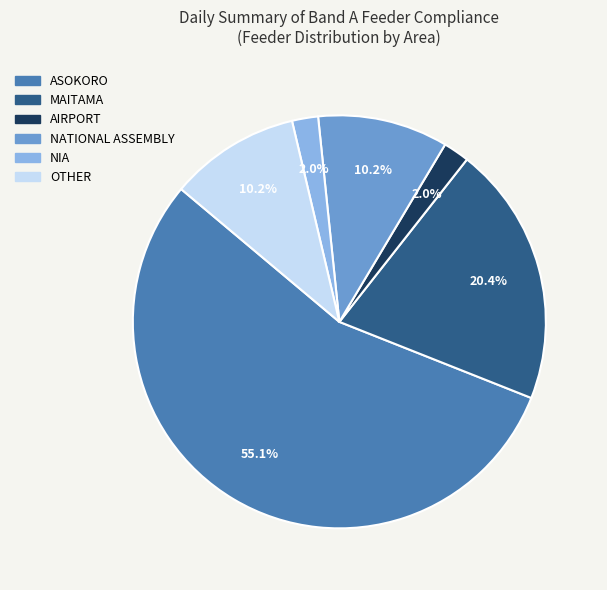

Which slice is the largest?

ASOKORO